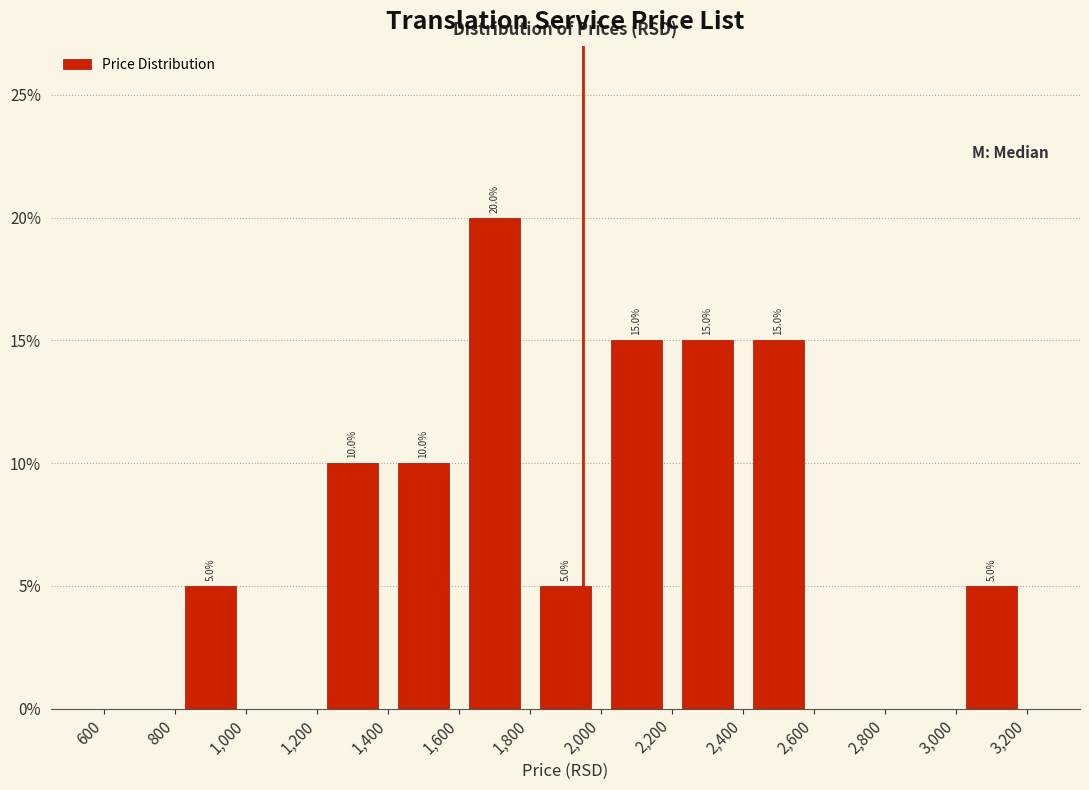

Which range on the x-axis has the tallest bar?

1,600 to 1,800